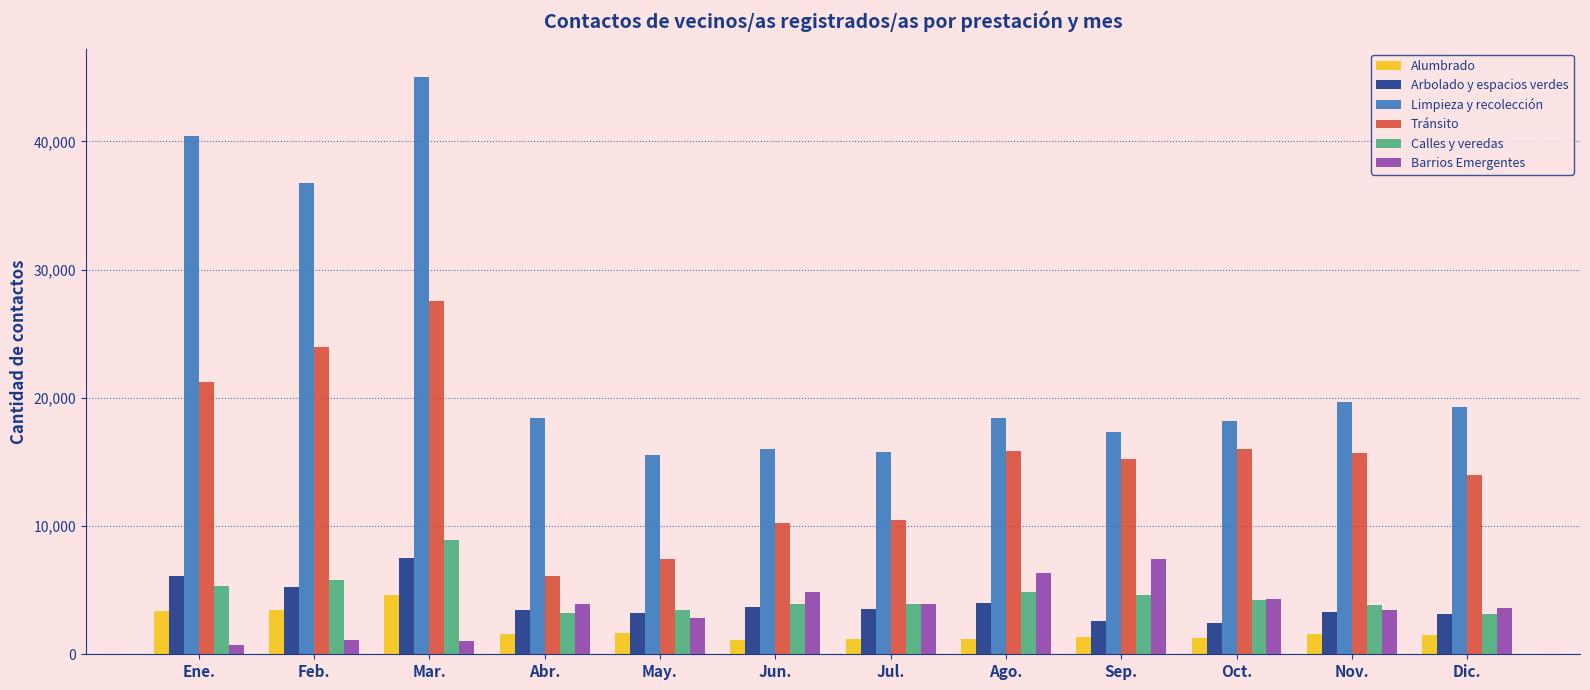

The value of Tránsito at Oct. is 25775. True or false?

False